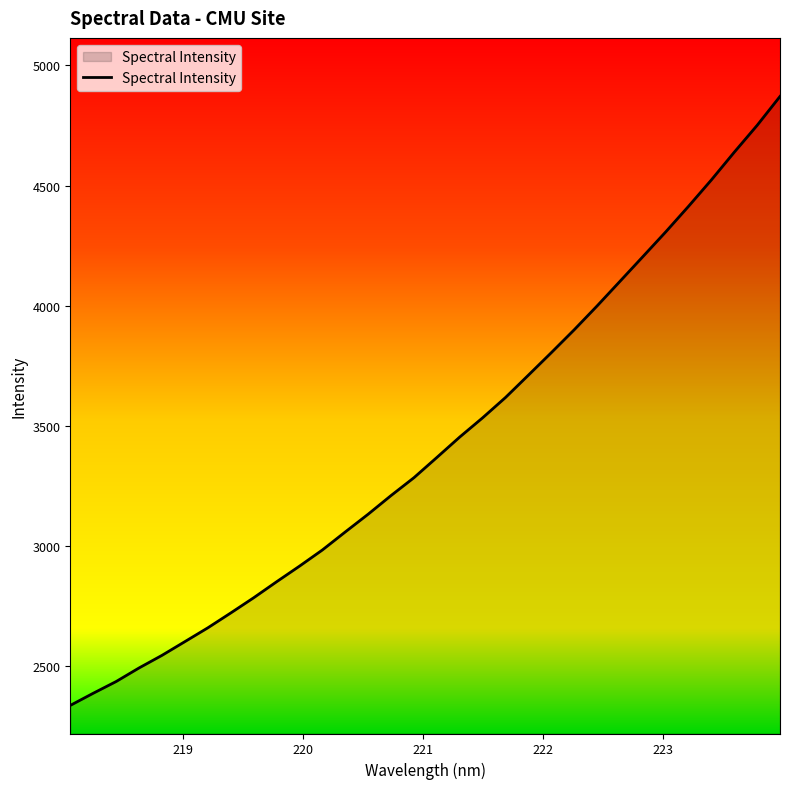

What is the greatest value displayed?

4871.1